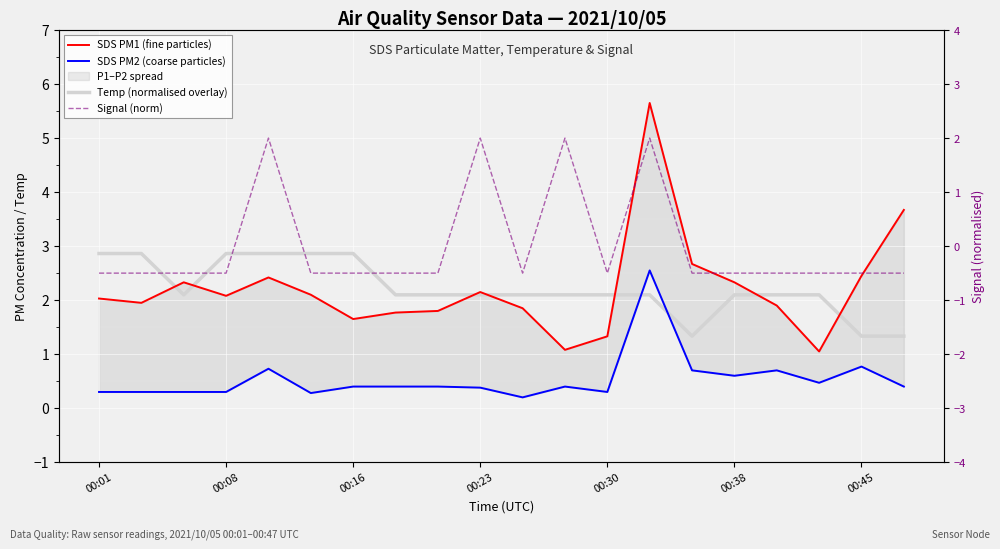

Is the value of SDS PM1 (fine particles) at 18 greater than the value of SDS PM2 (coarse particles) at 19?

Yes